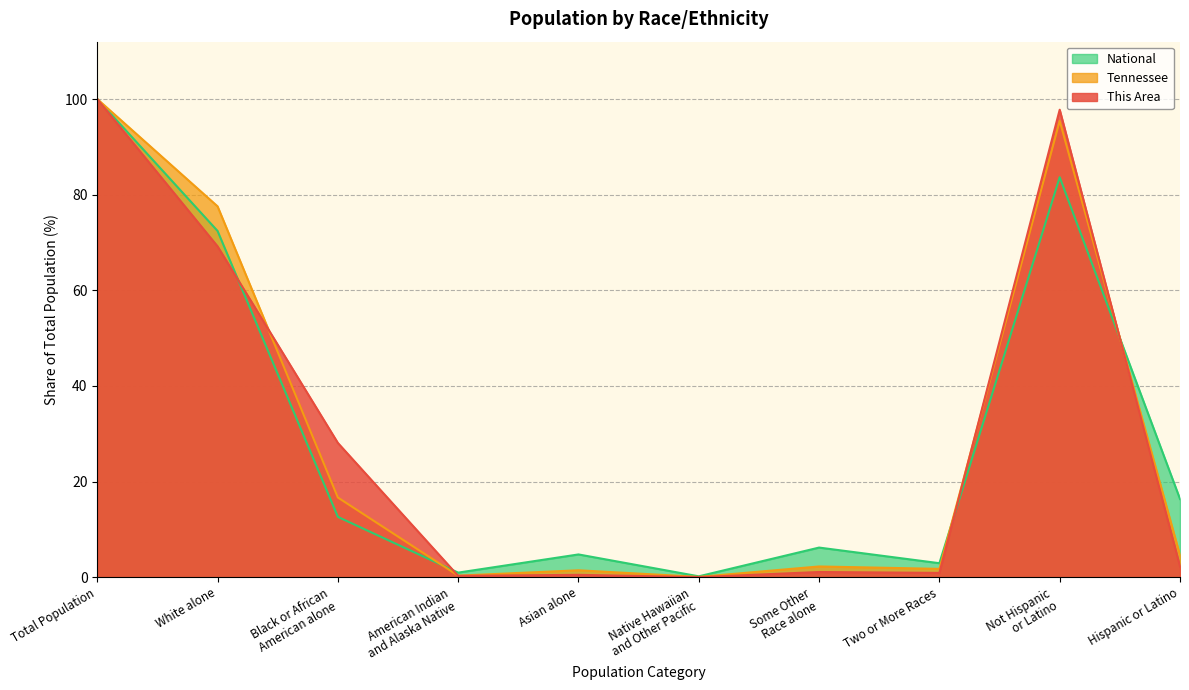

In This Area, how many points are lower than both neighbors (excluding endpoints)?

3